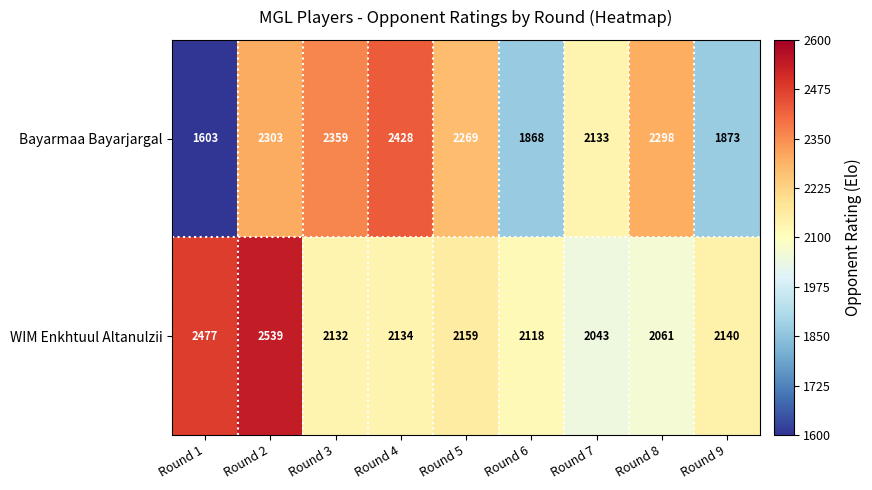

What is the total value across all series at Round 2?

4842